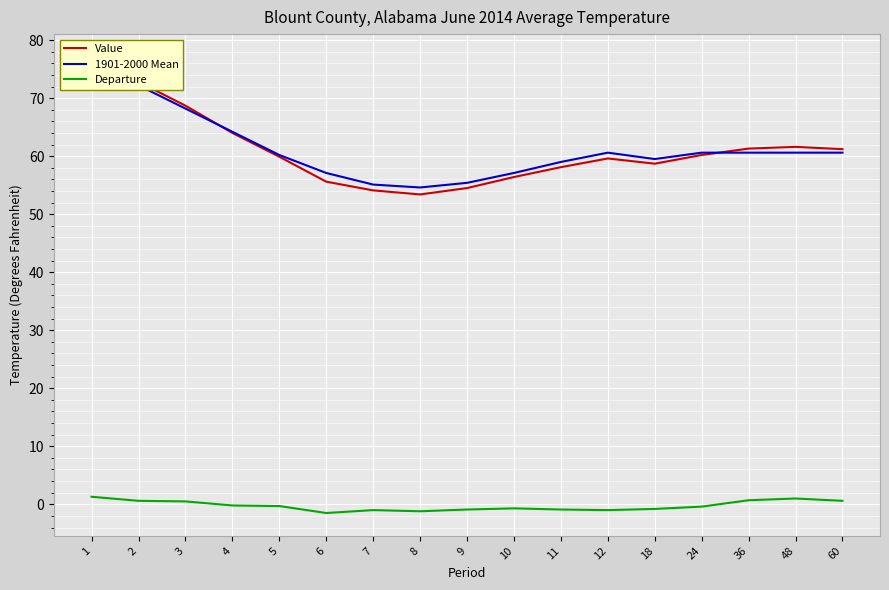

How many data points in Value are less than 59?

7